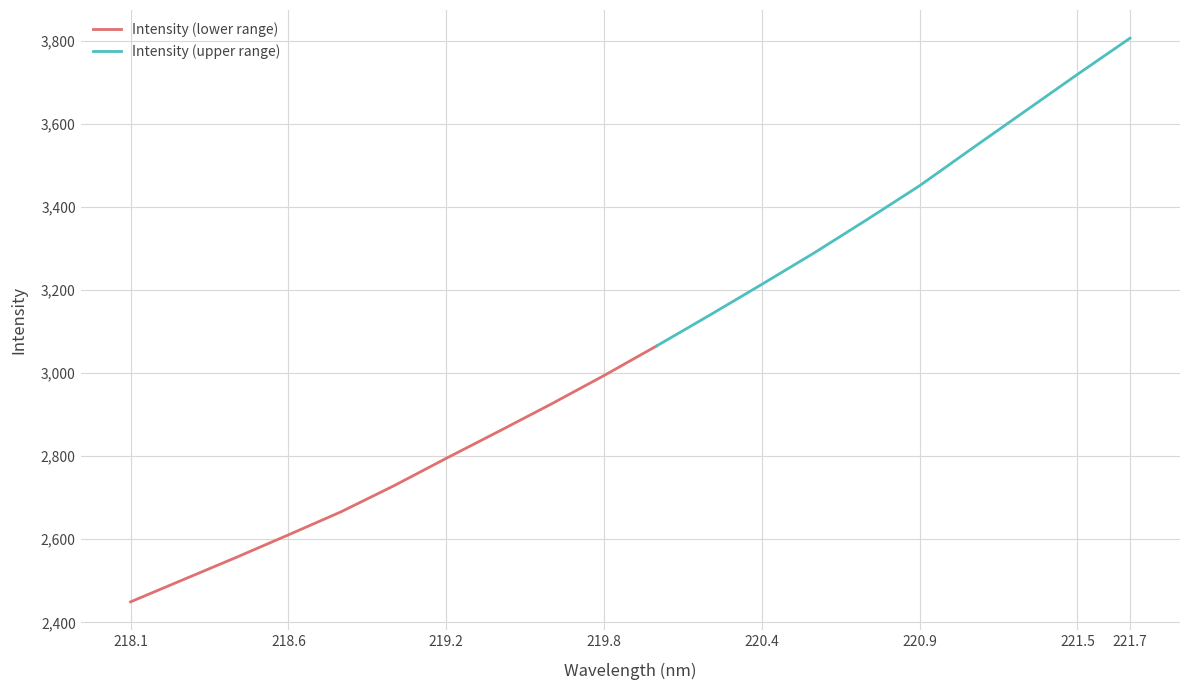

Where is the data nearest to the value 3128?

220.1623